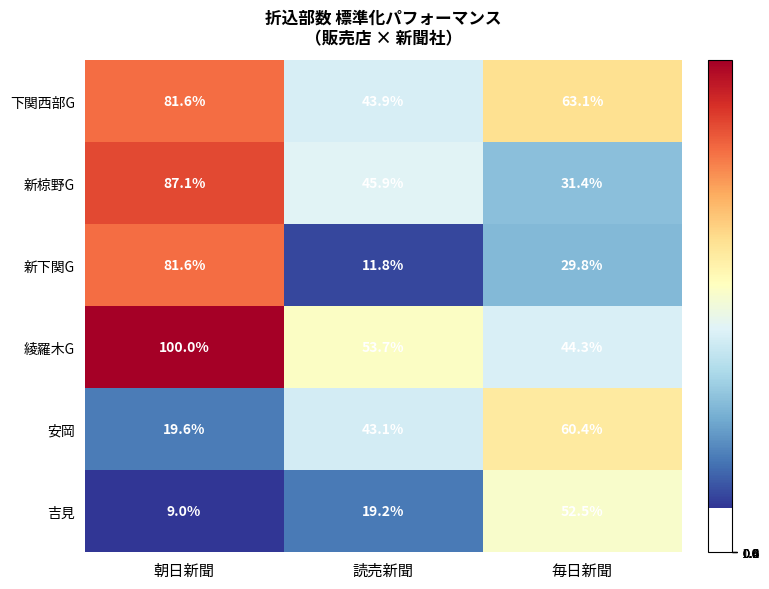

List the labels in order of 新下関G value, smallest first.

読売新聞, 毎日新聞, 朝日新聞